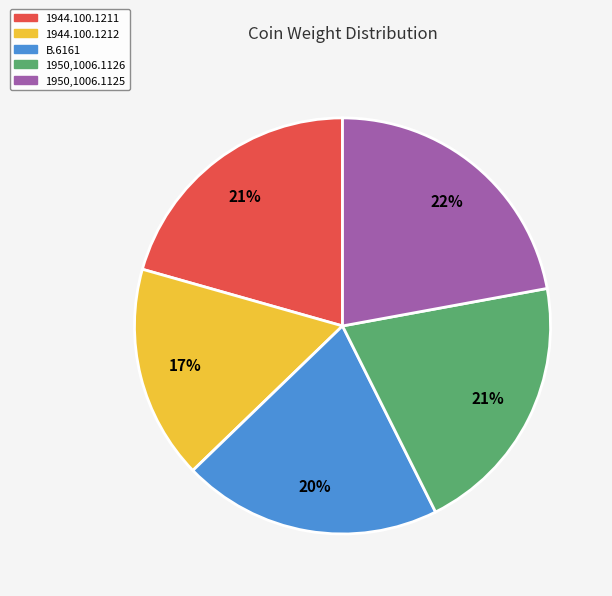

Is there a majority slice in this chart?

No